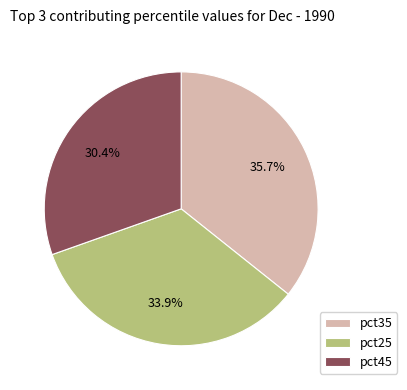

What percentage do pct45 and pct35 together represent?

66.1%